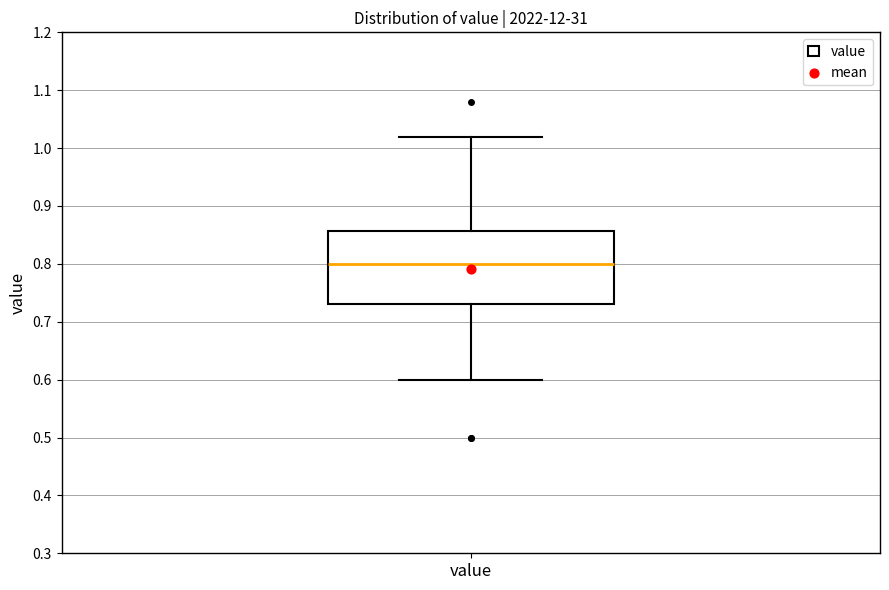

Where does the median line of the box for value sit on the y-axis? The values are not printed on the chart, so give them approximately, as read against the axis.

0.80